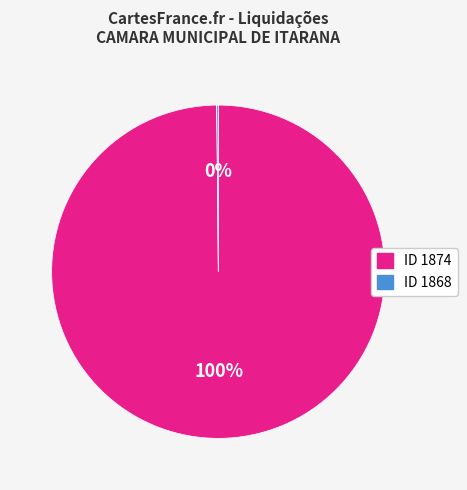

Does any single category account for the majority?

Yes